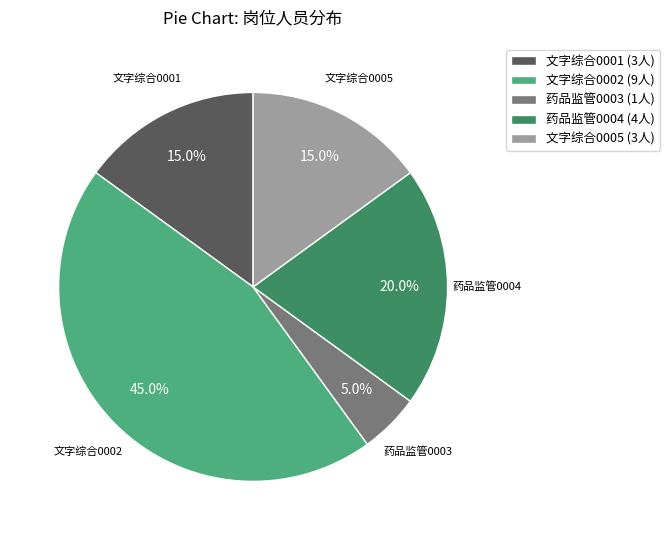

Does 药品监管0004 account for over 50% of the chart?

No